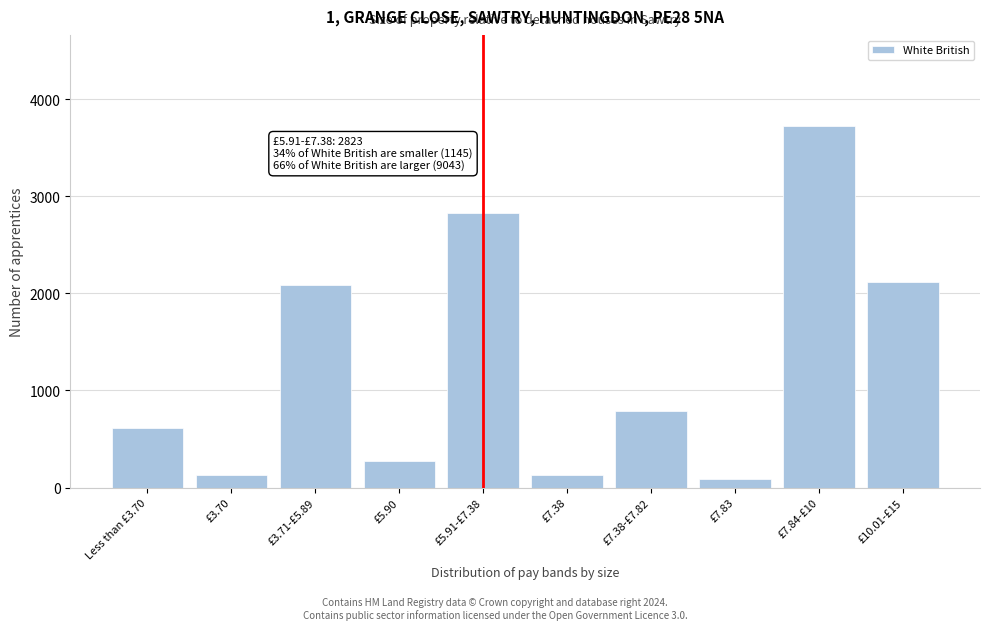

Which label corresponds to the largest value in the chart?

£7.84-£10